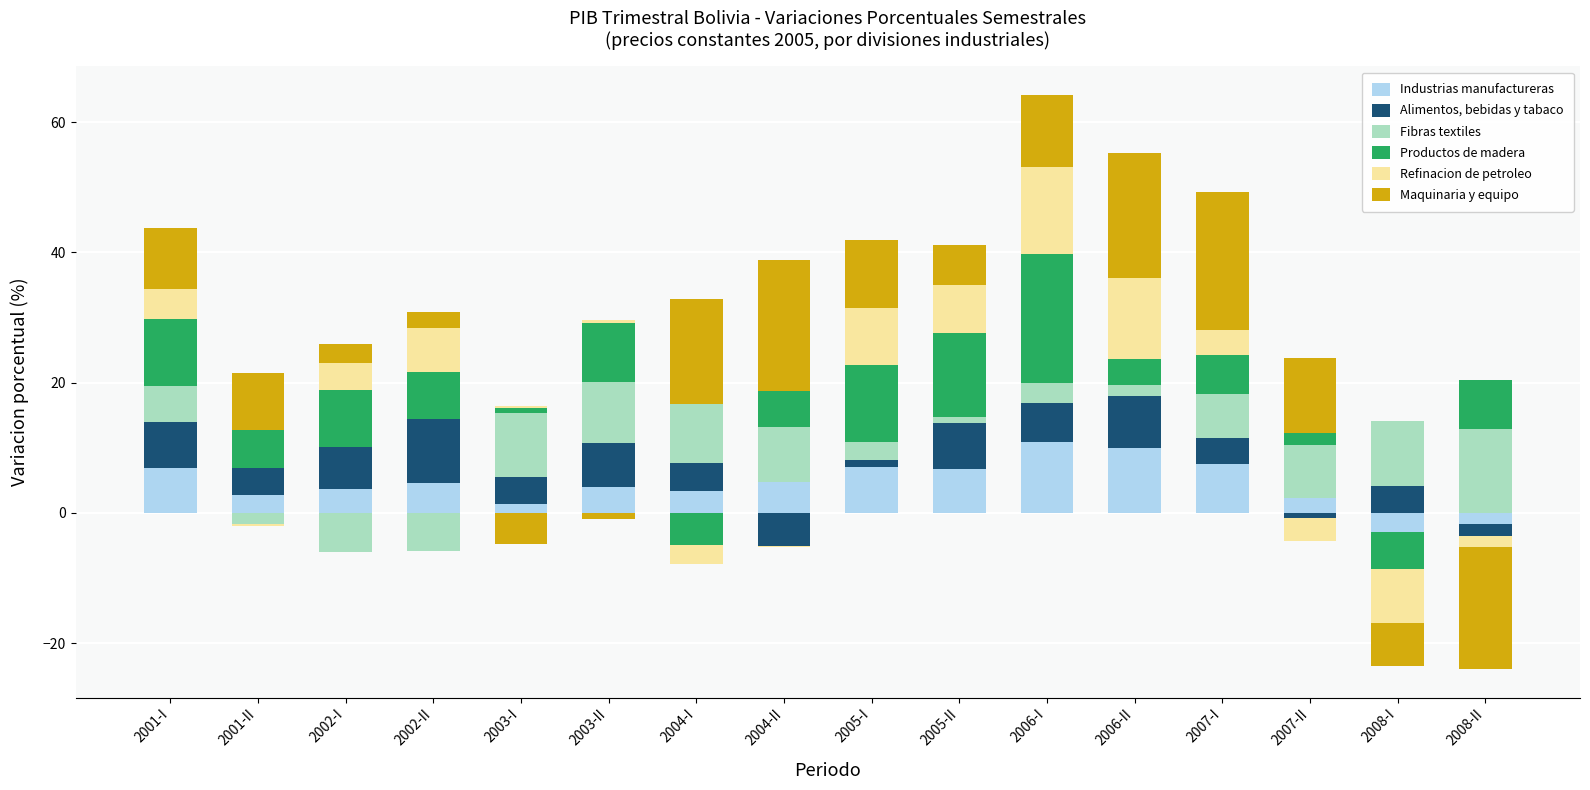

How many groups of bars are there?

16